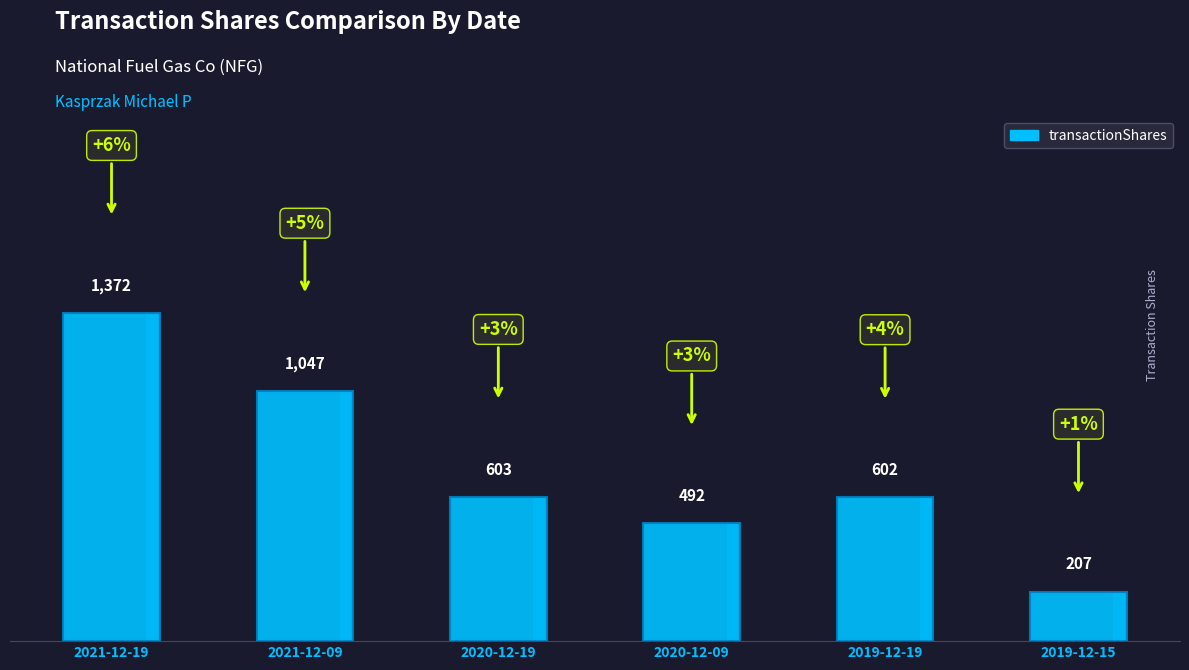

List the labels in order of value, largest first.

2021-12-19, 2021-12-09, 2020-12-19, 2019-12-19, 2020-12-09, 2019-12-15